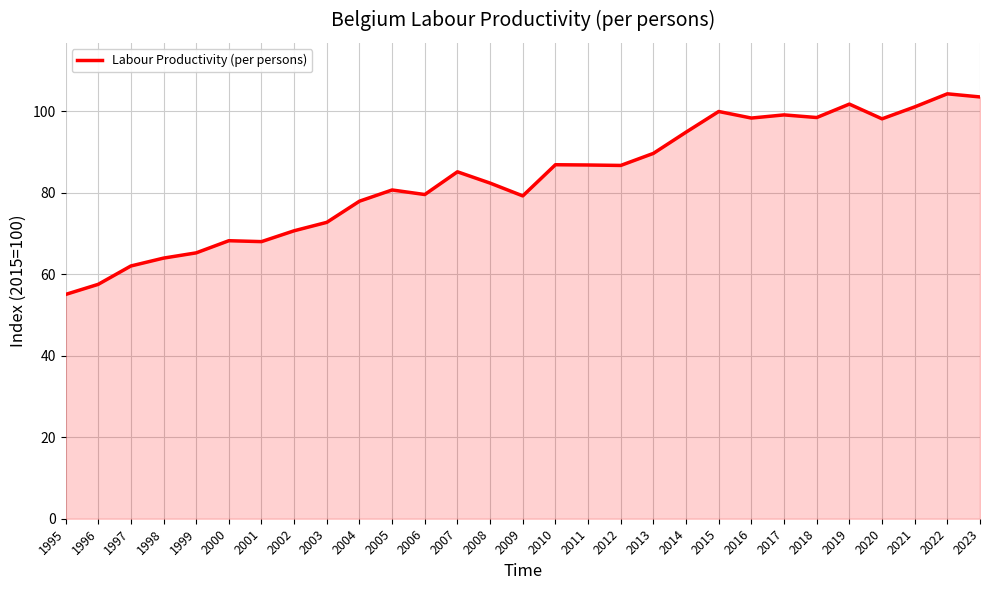

The chart shows a value of 54.9 at 2005. True or false?

False